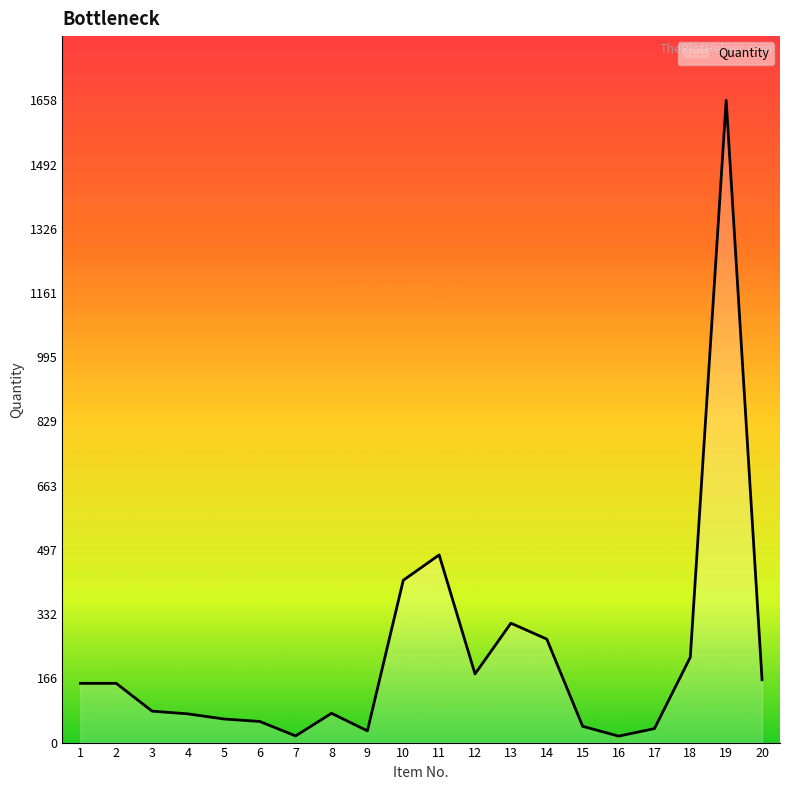

The value at 10 is 729.9. True or false?

False